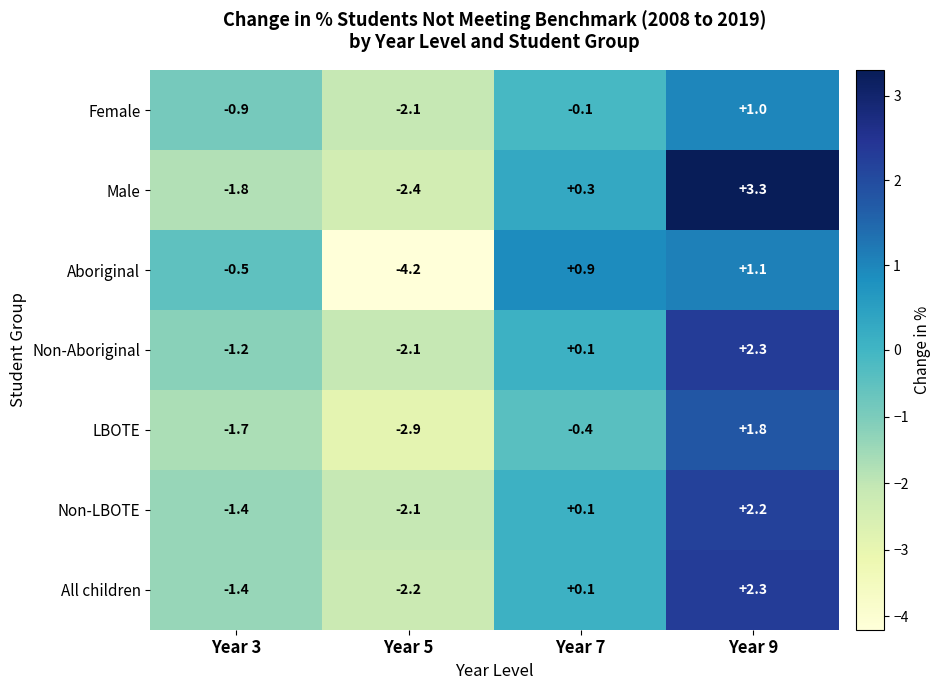

Reading left to right, extract all data points from this chart.

Female: Year 3=-0.9	Year 5=-2.1	Year 7=-0.1	Year 9=1.0
Male: Year 3=-1.8	Year 5=-2.4	Year 7=0.3	Year 9=3.3
Aboriginal: Year 3=-0.5	Year 5=-4.2	Year 7=0.9	Year 9=1.1
Non-Aboriginal: Year 3=-1.2	Year 5=-2.1	Year 7=0.1	Year 9=2.3
LBOTE: Year 3=-1.7	Year 5=-2.9	Year 7=-0.4	Year 9=1.8
Non-LBOTE: Year 3=-1.4	Year 5=-2.1	Year 7=0.1	Year 9=2.2
All children: Year 3=-1.4	Year 5=-2.2	Year 7=0.1	Year 9=2.3